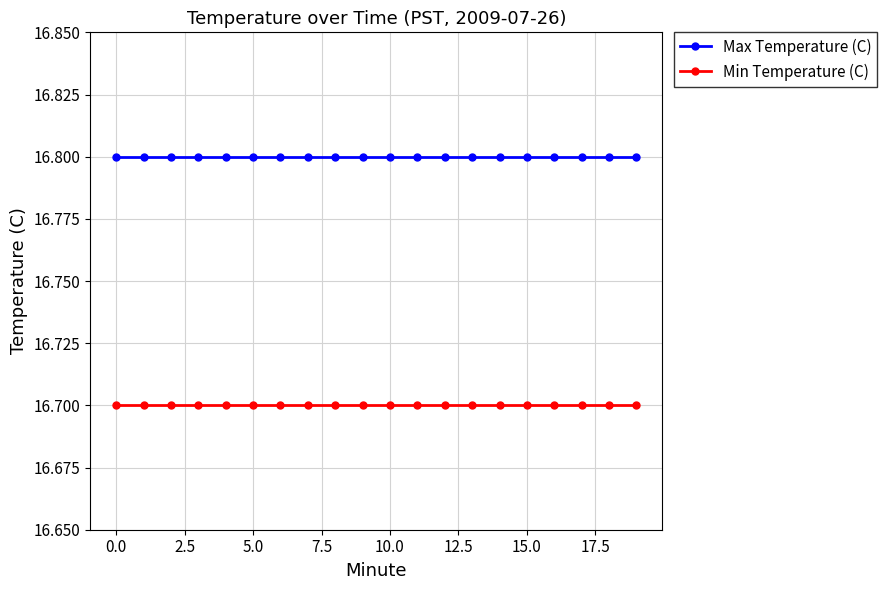

List the series in order of their peak value, highest first.

Max Temperature (C), Min Temperature (C)